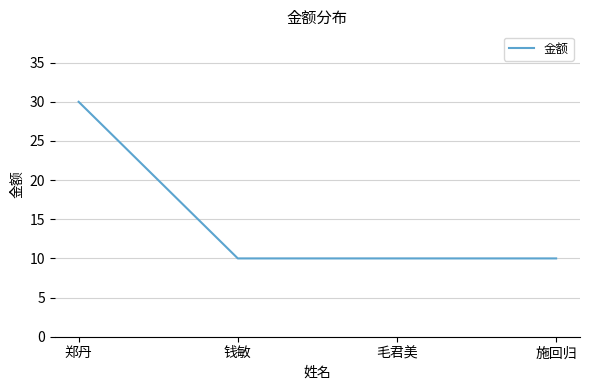

At which category does the chart reach its peak across all series?

郑丹